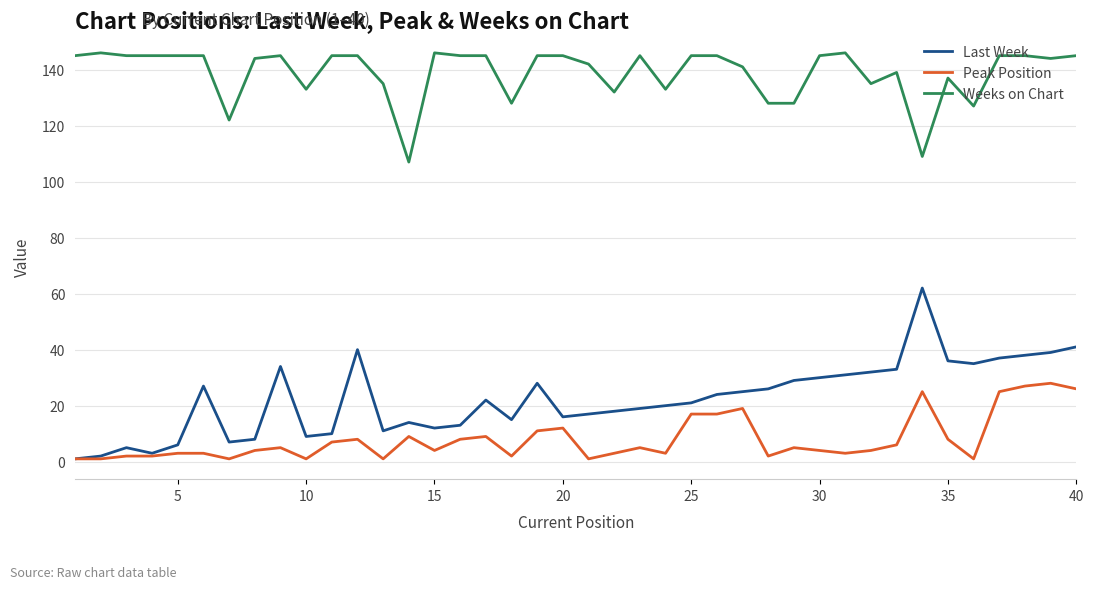

What are all the series names shown in the legend?

Last Week, Peak Position, Weeks on Chart